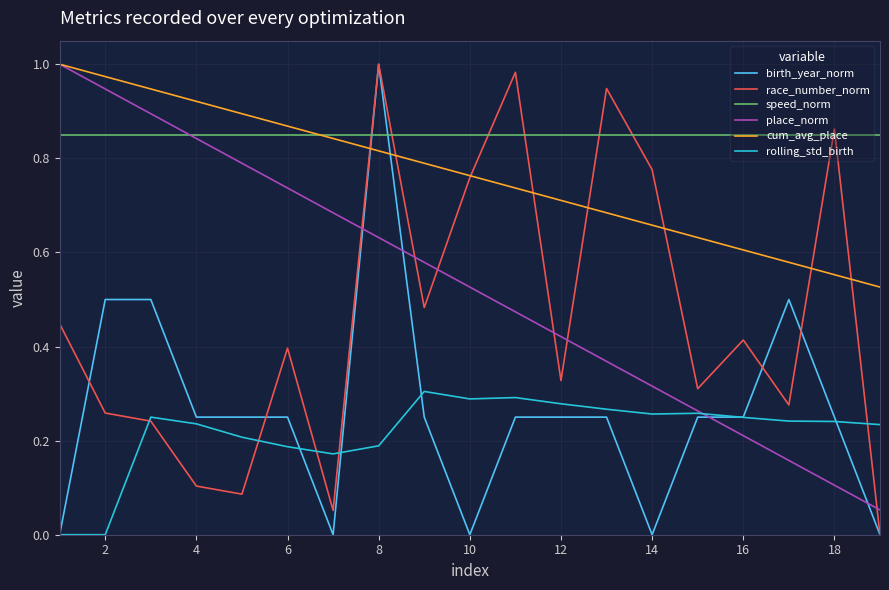

True or false: rolling_std_birth and cum_avg_place cross at least once.

False